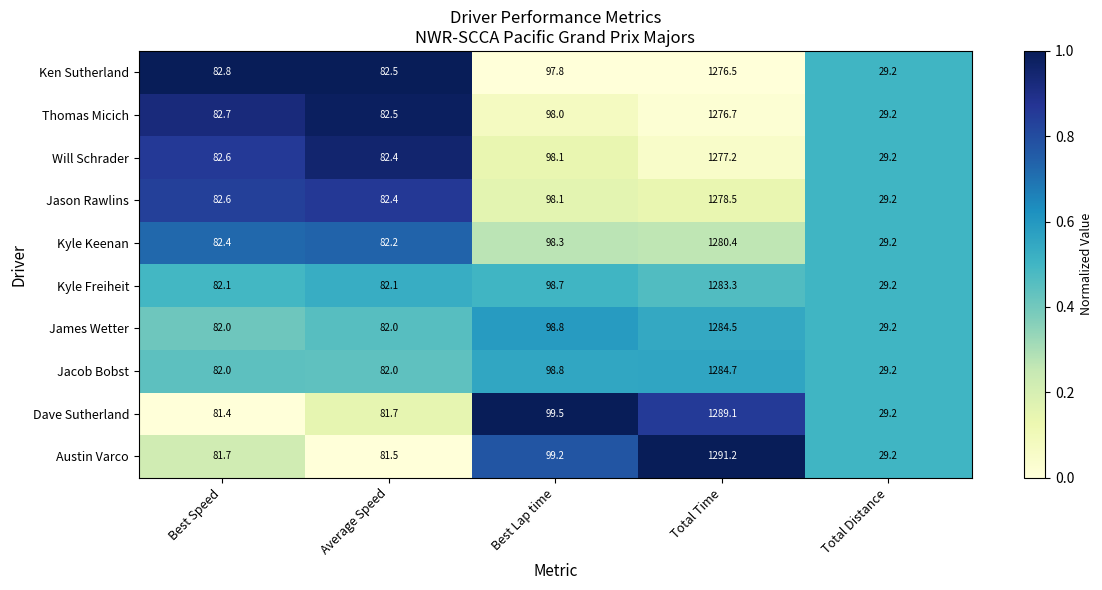

What value does the Kyle Keenan series have at Best Speed?

82.4